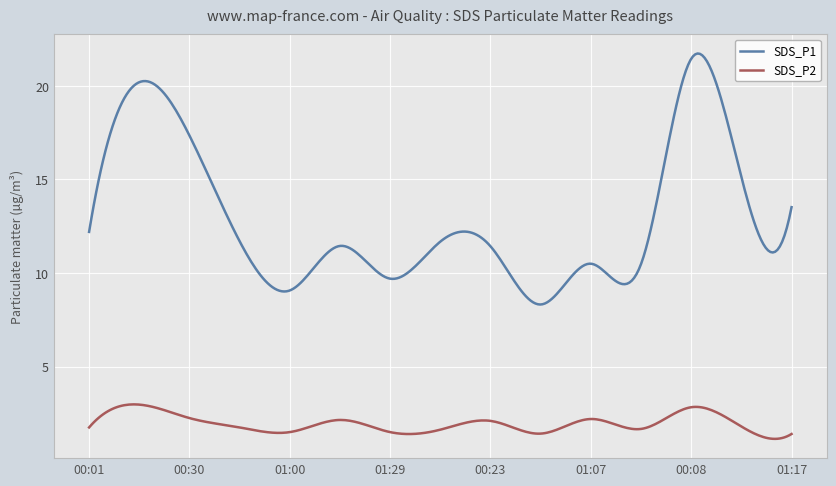

Which series has the largest total across all categories?

SDS_P1